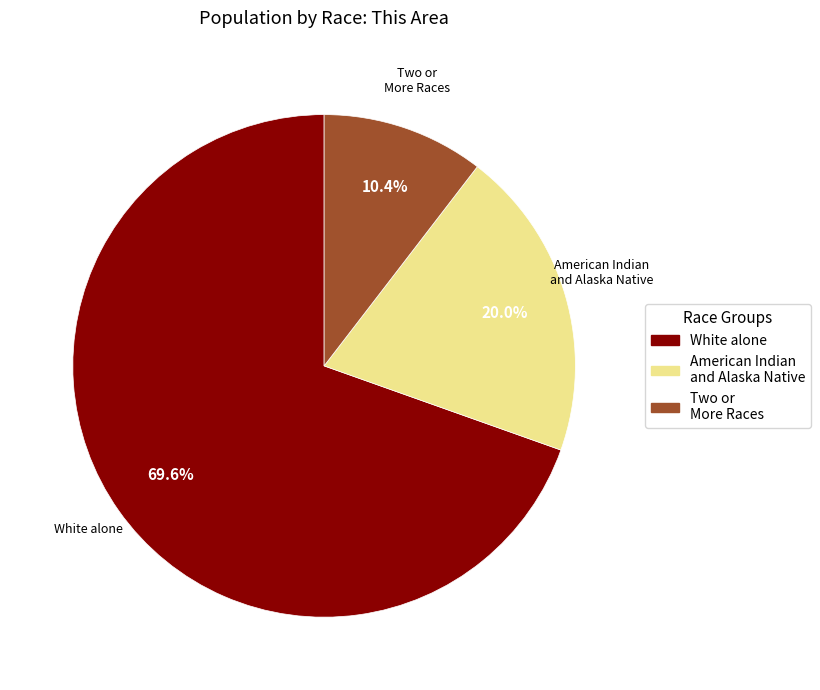

Which has a higher value, American Indian and Alaska Native or White alone?

White alone